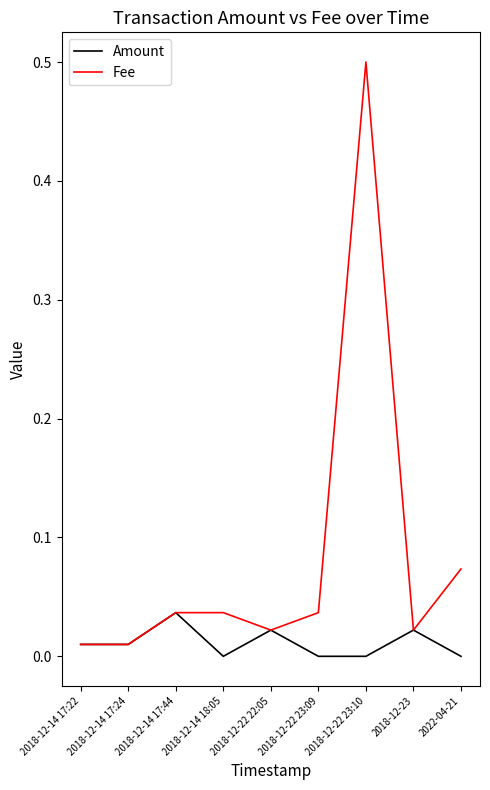

Which series has the largest total across all categories?

Fee